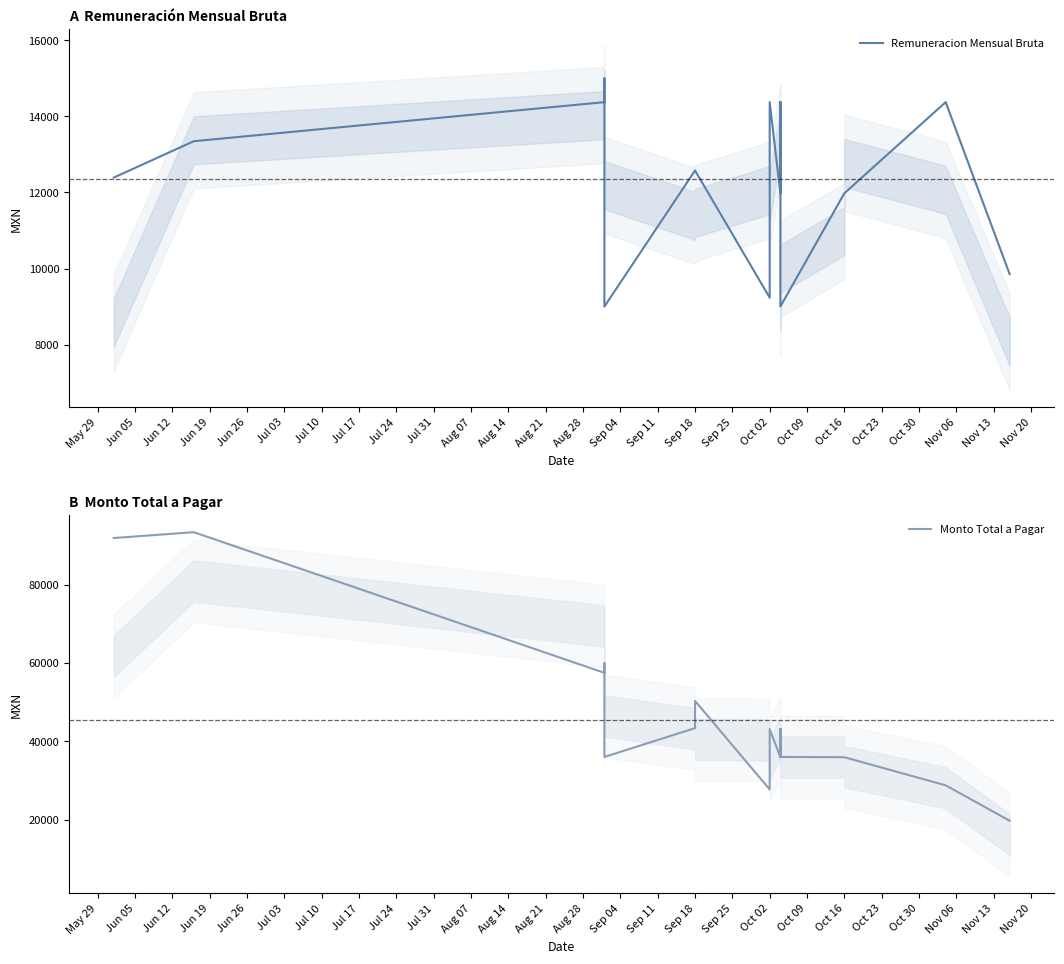

True or false: Monto Total a Pagar has more than 2 points higher than both neighbors.

True